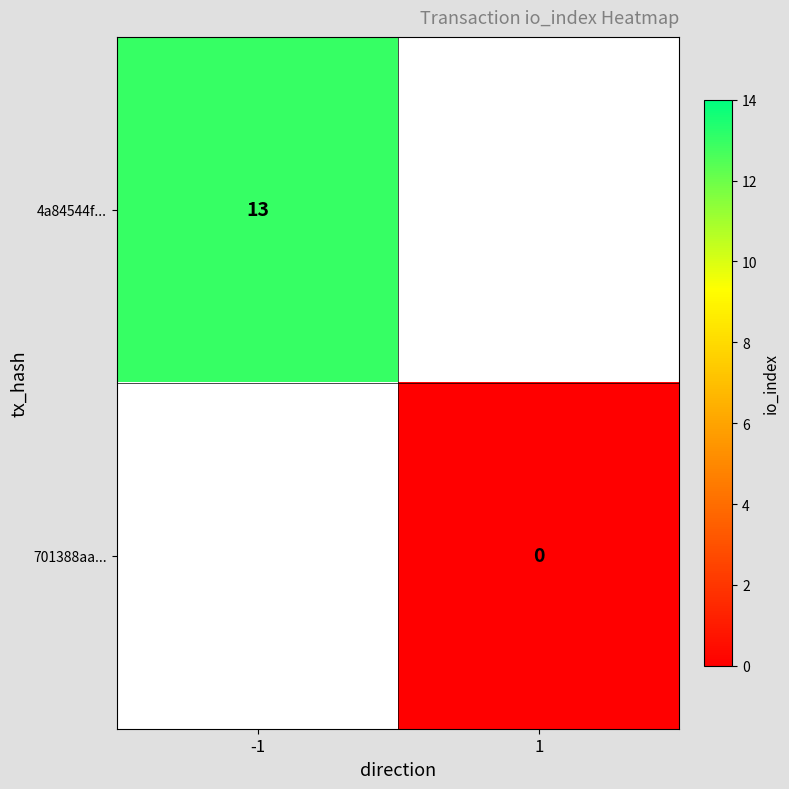

How many categories are shown in the chart?

2